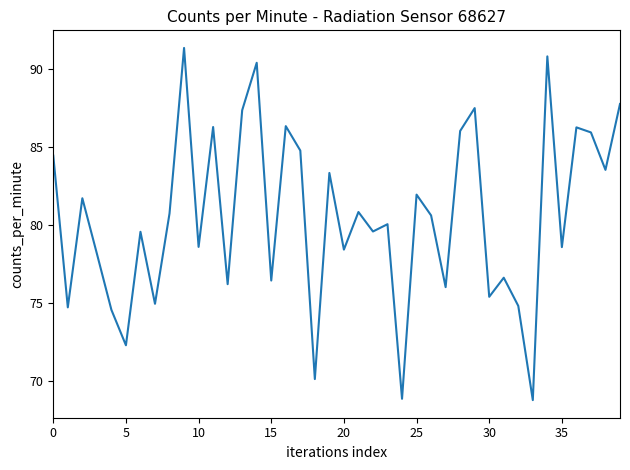

What is the difference between the maximum and minimum values?

22.6